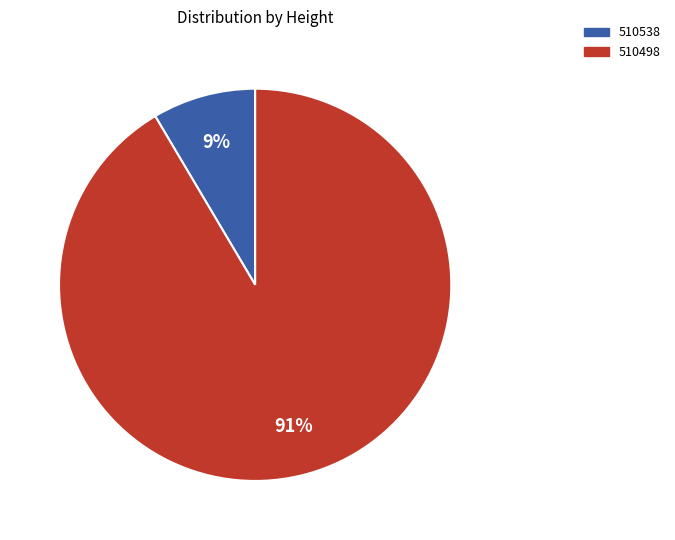

Rank the categories by value from highest to lowest.

510498, 510538